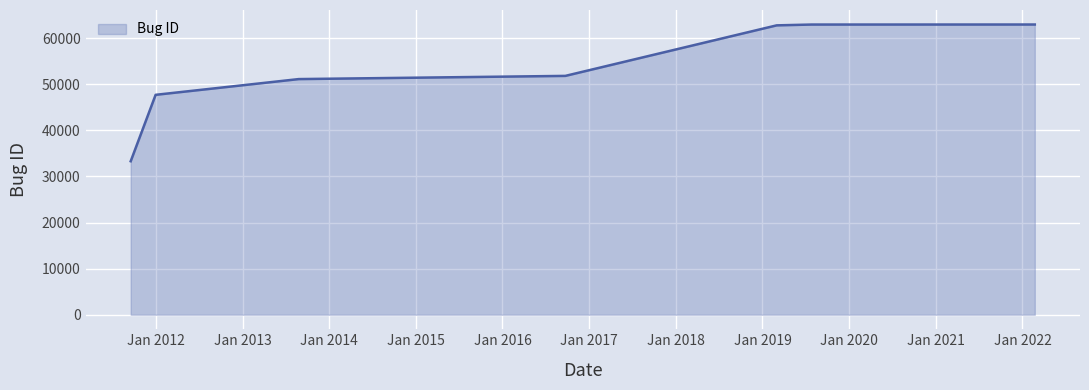

What is the difference between the second highest and second lowest values?

15249